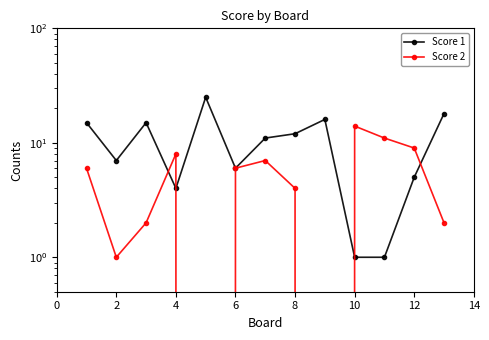

True or false: Score 2 has a value of -6 at 8.

False